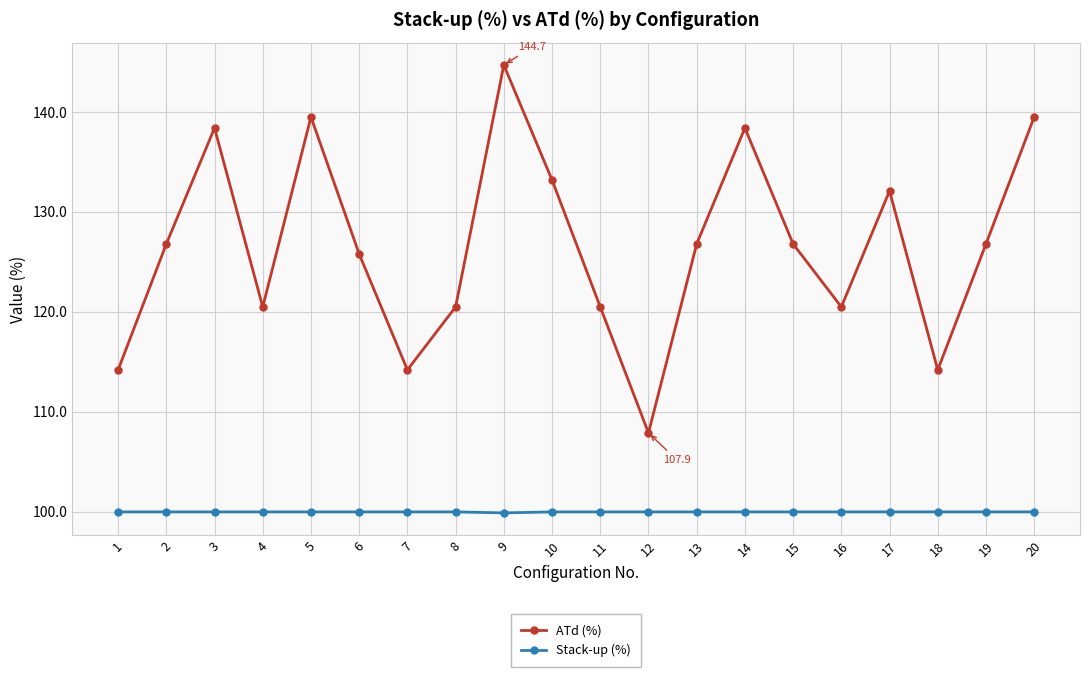

At which category does ATd (%) reach its first local valley?

4